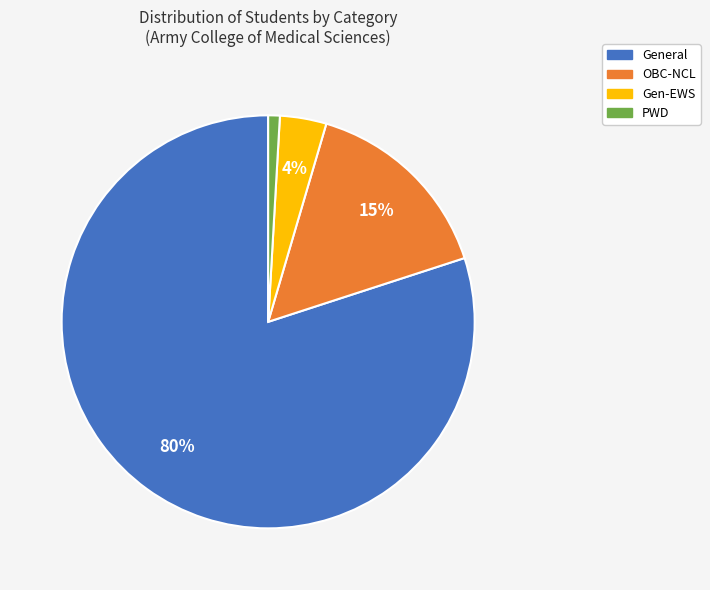

Which has a higher value, Gen-EWS or General?

General